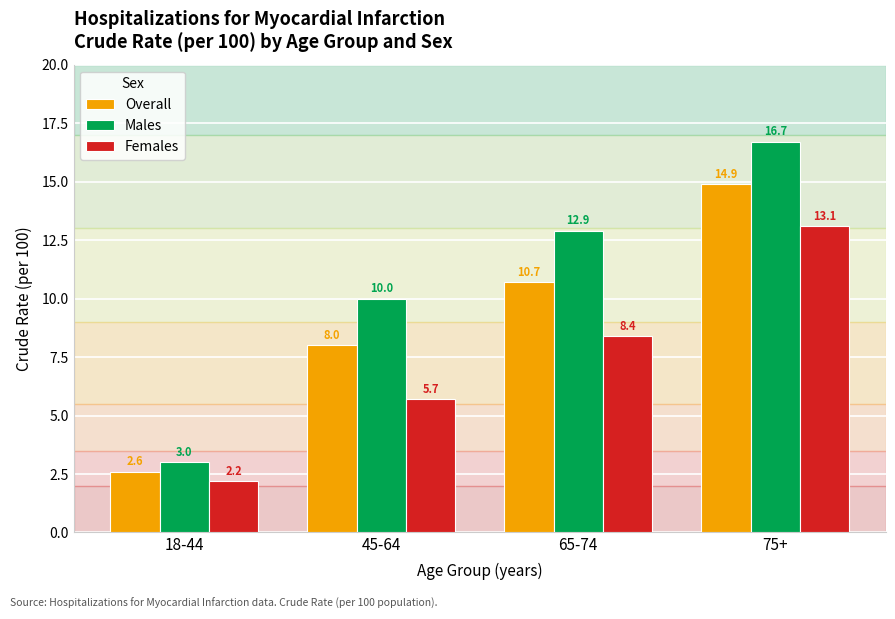

Which category has the lowest value in the Overall series?

18-44